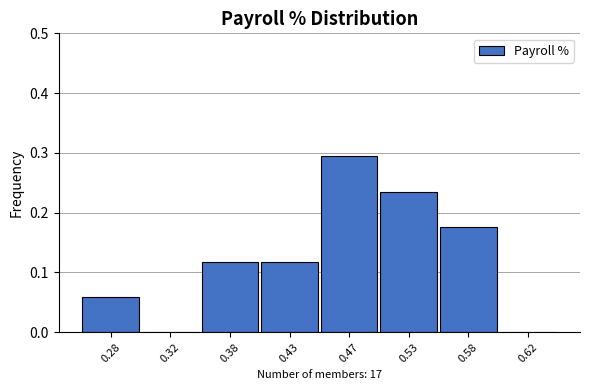

Between 0.62 and 0.47, which is larger?

0.47